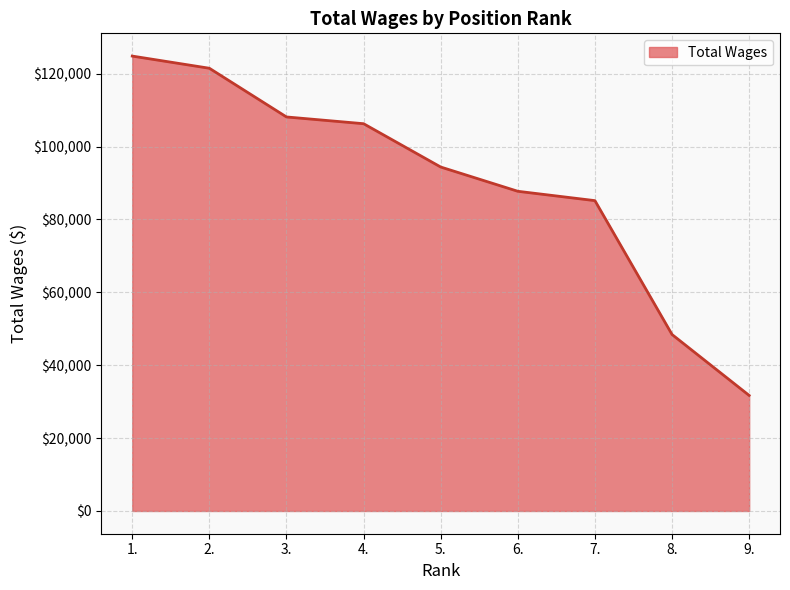

What is the sum of all values?

808159